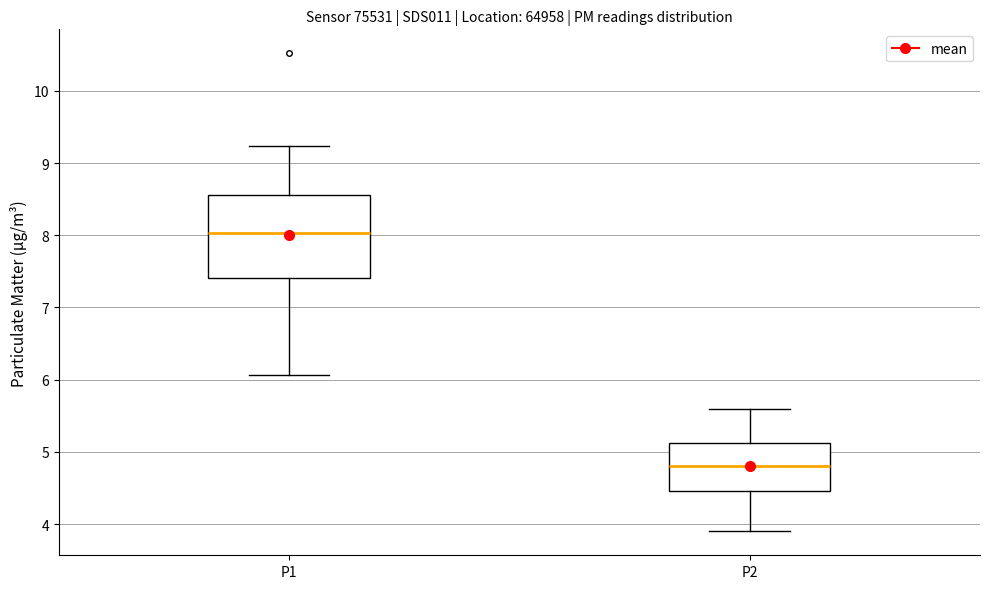

Comparing the boxes themselves (not the whiskers), which one is the tallest?

P1